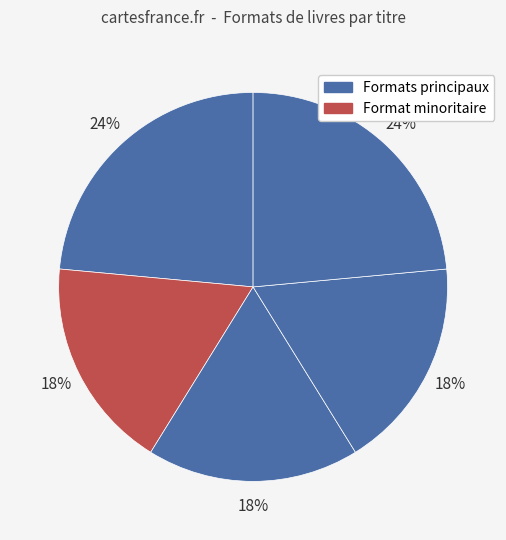

Count the number of slices in the pie.

5